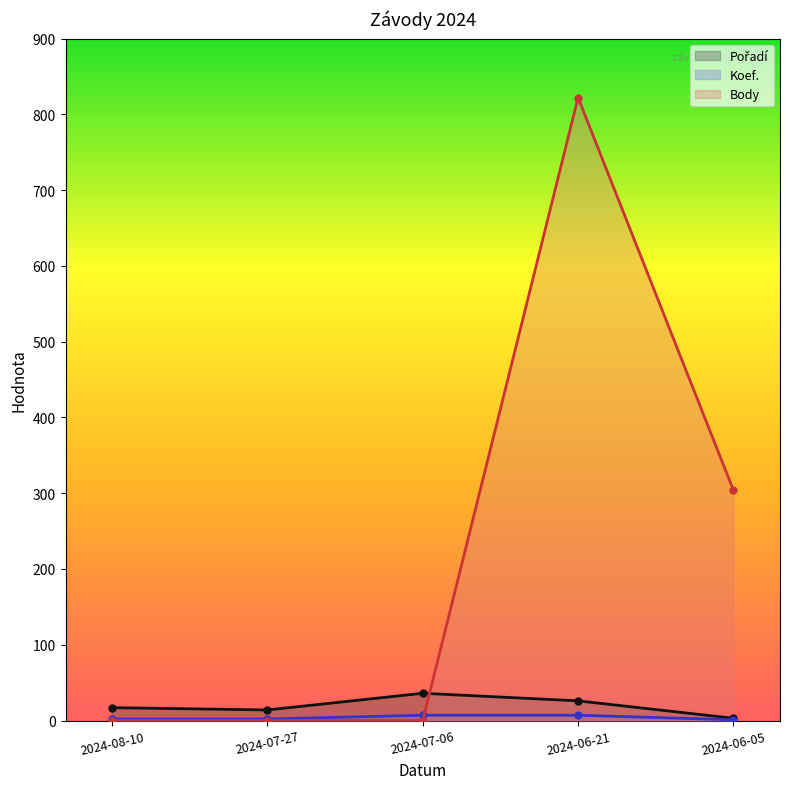

Which series has the largest range (max minus min)?

Body